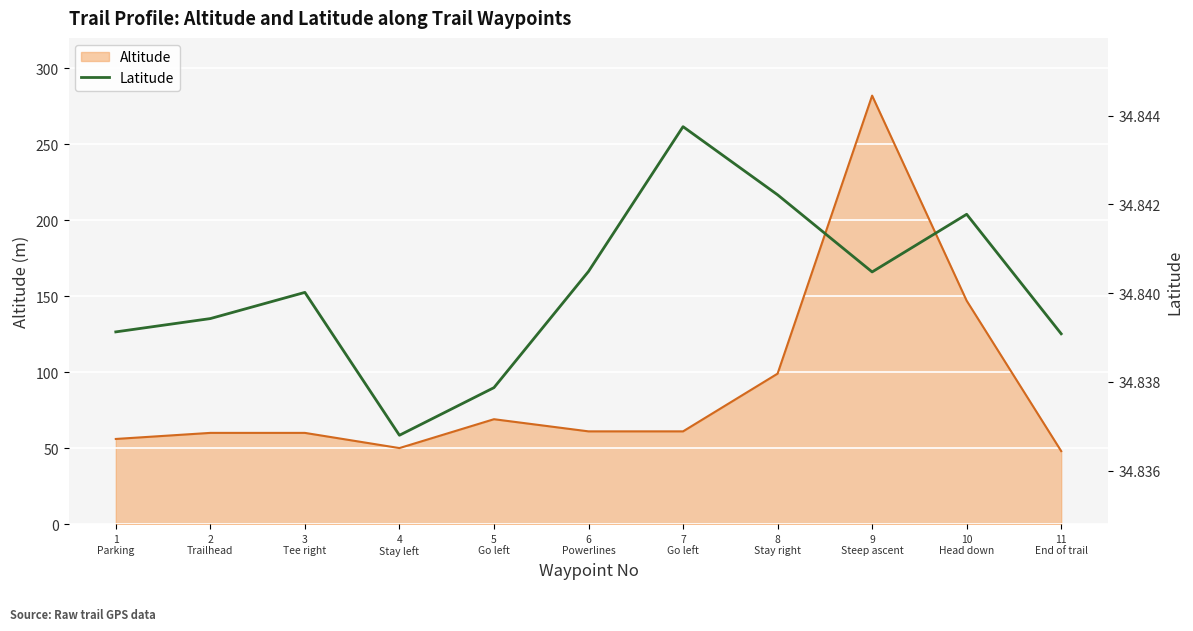

What is the maximum value for Altitude?

282